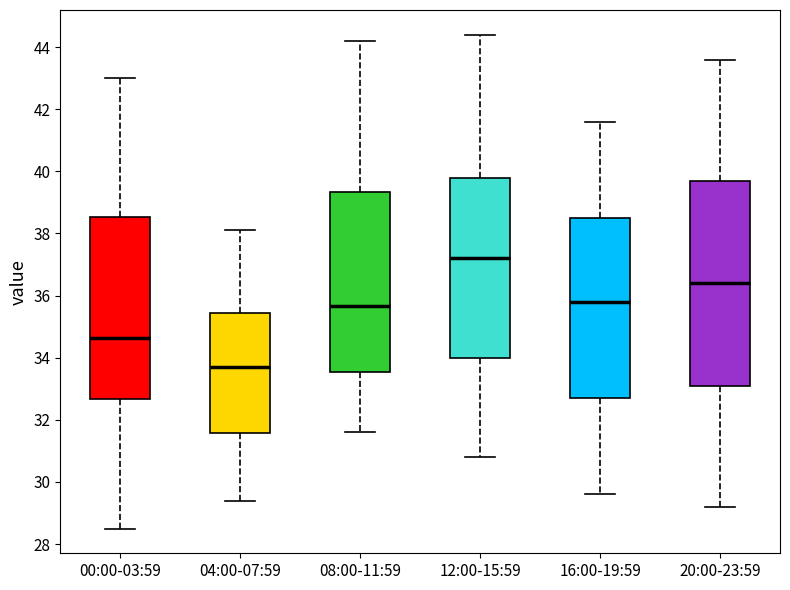

Which box's median line is the lowest?

04:00-07:59